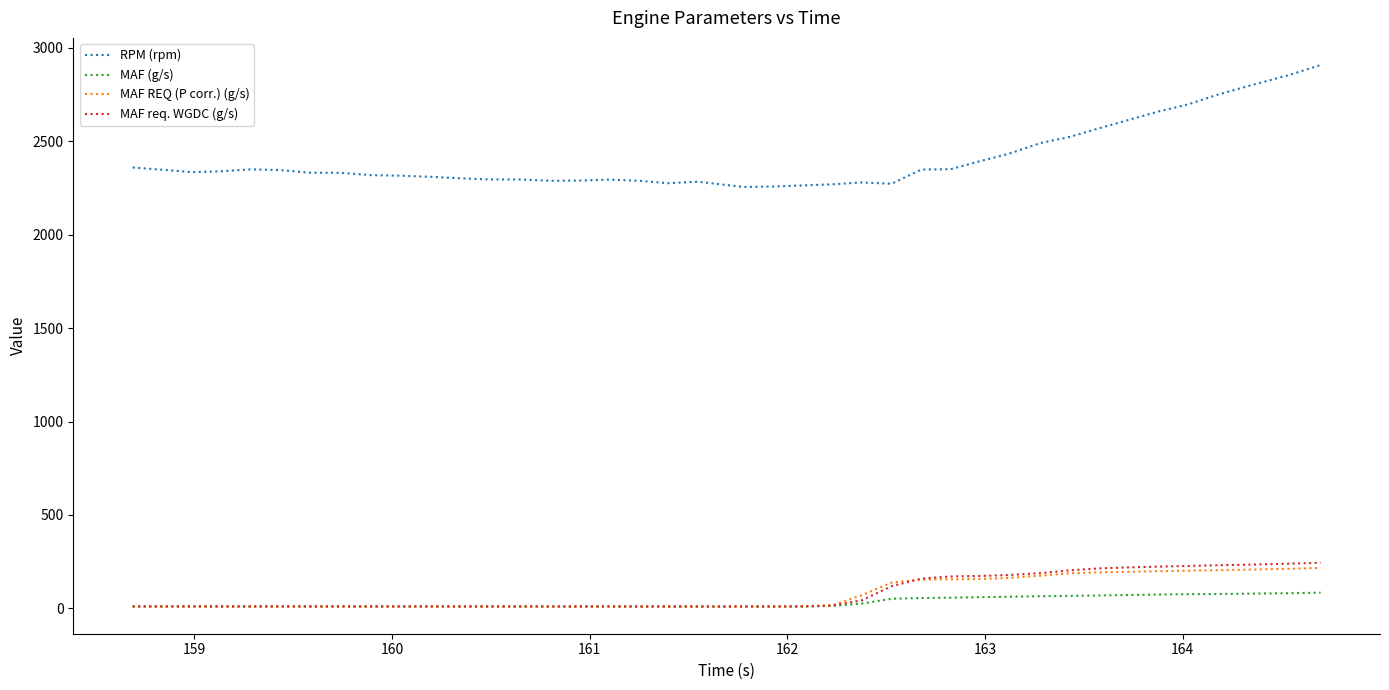

Which series has the largest range (max minus min)?

RPM (rpm)